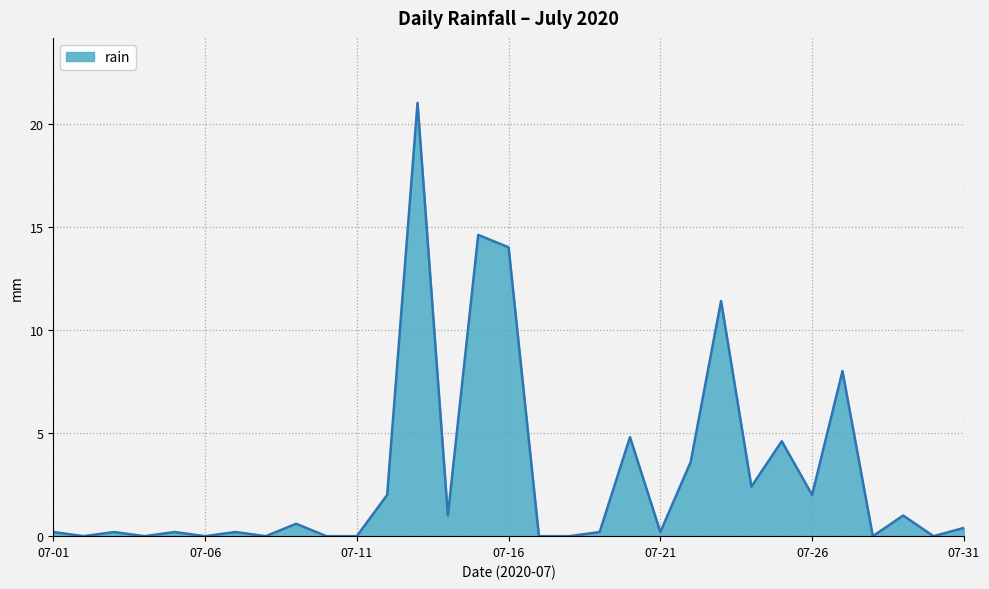

What is the difference between the maximum and minimum values?

21.0